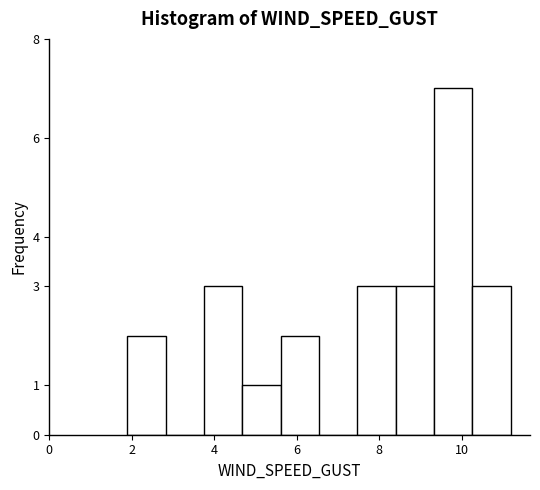

Reading left to right, transcribe this chart: for each bar, give the range it covers on the x-axis and its height. Neither the bar edges nor the heights are printed on the chart, so give them approximately, as read against the axes.

1.8 to 2.8: 2
2.8 to 3.8: 0
3.8 to 4.6: 3
4.6 to 5.6: 1
5.6 to 6.6: 2
6.6 to 7.4: 0
7.4 to 8.4: 3
8.4 to 9.4: 3
9.4 to 10.2: 7
10.2 to 11.2: 3